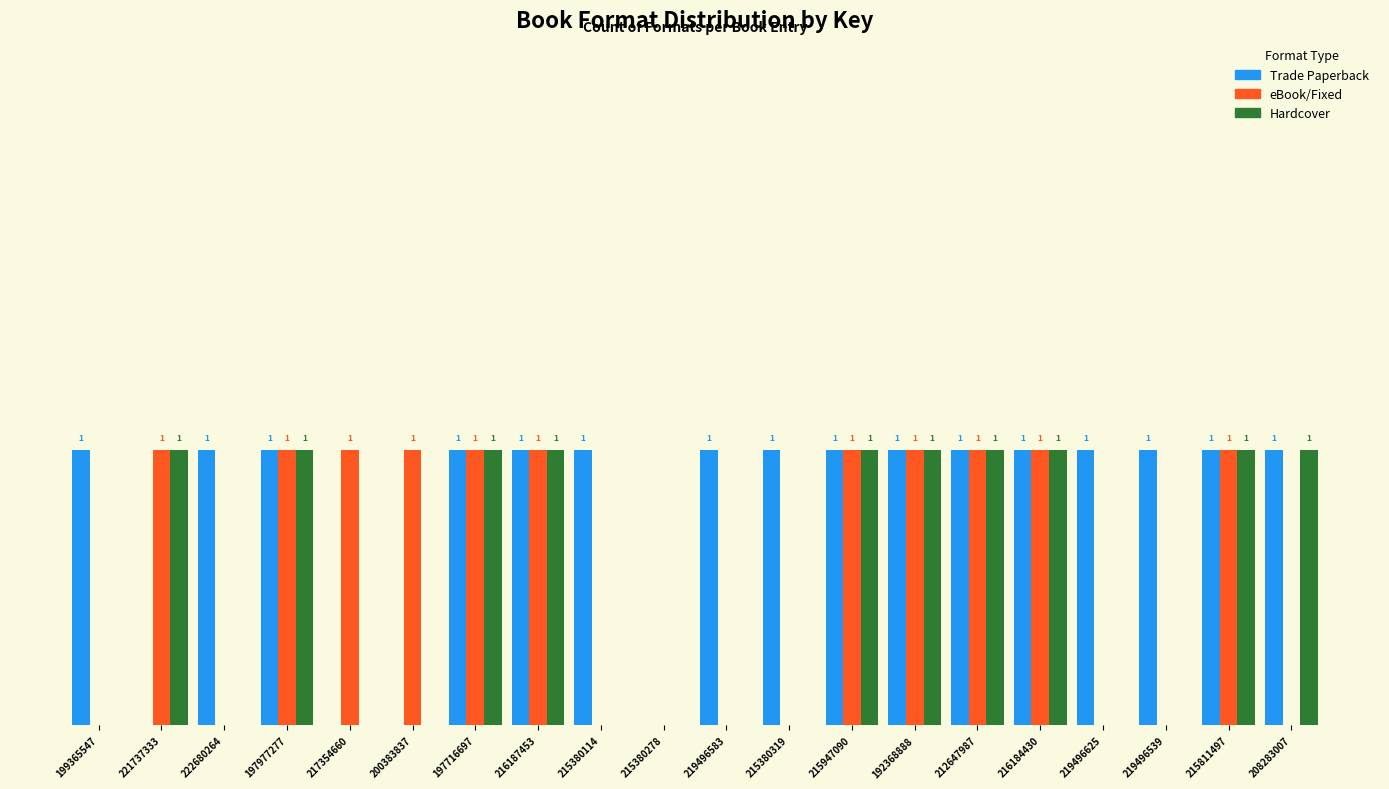

Which series changed the most between 199365547 and 215380278?

Trade Paperback